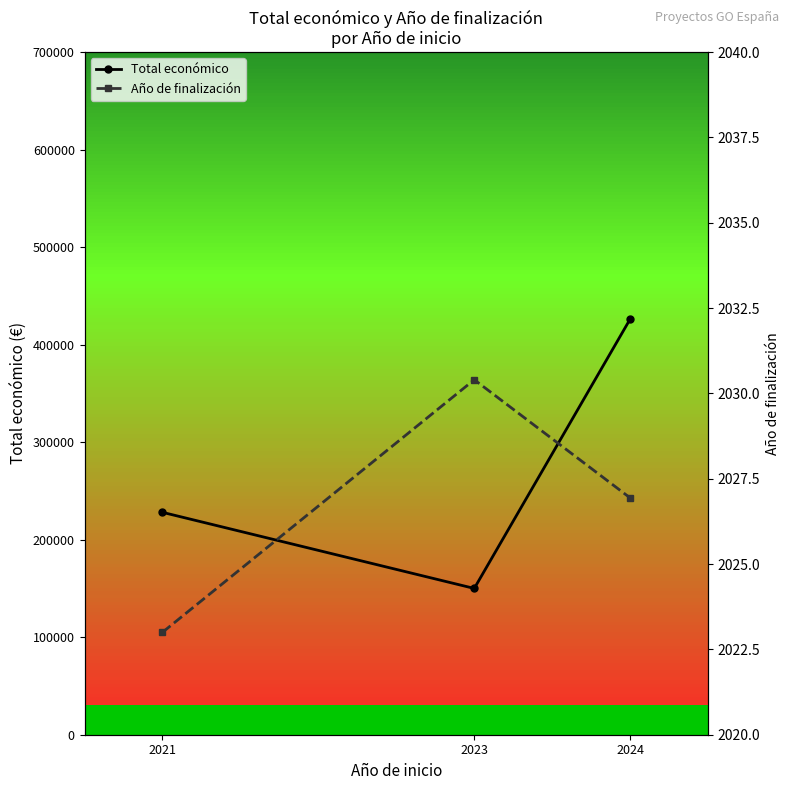

How many values in the Año de finalización series exceed 2026?

2